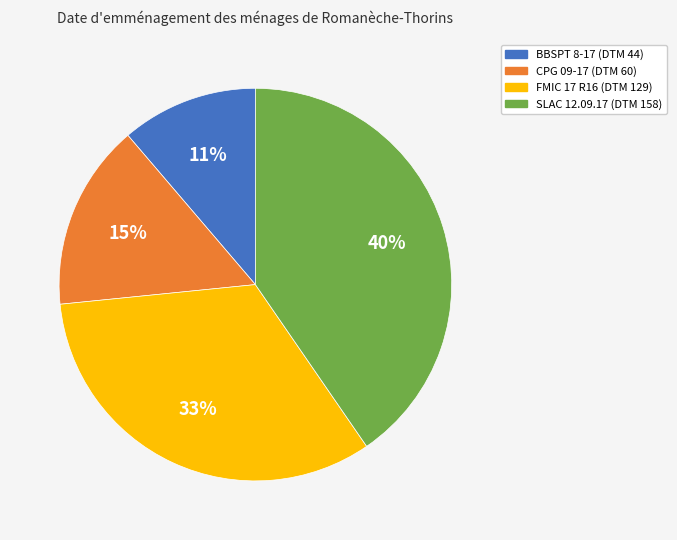

To the nearest percent, what is the average slice percentage?

25%